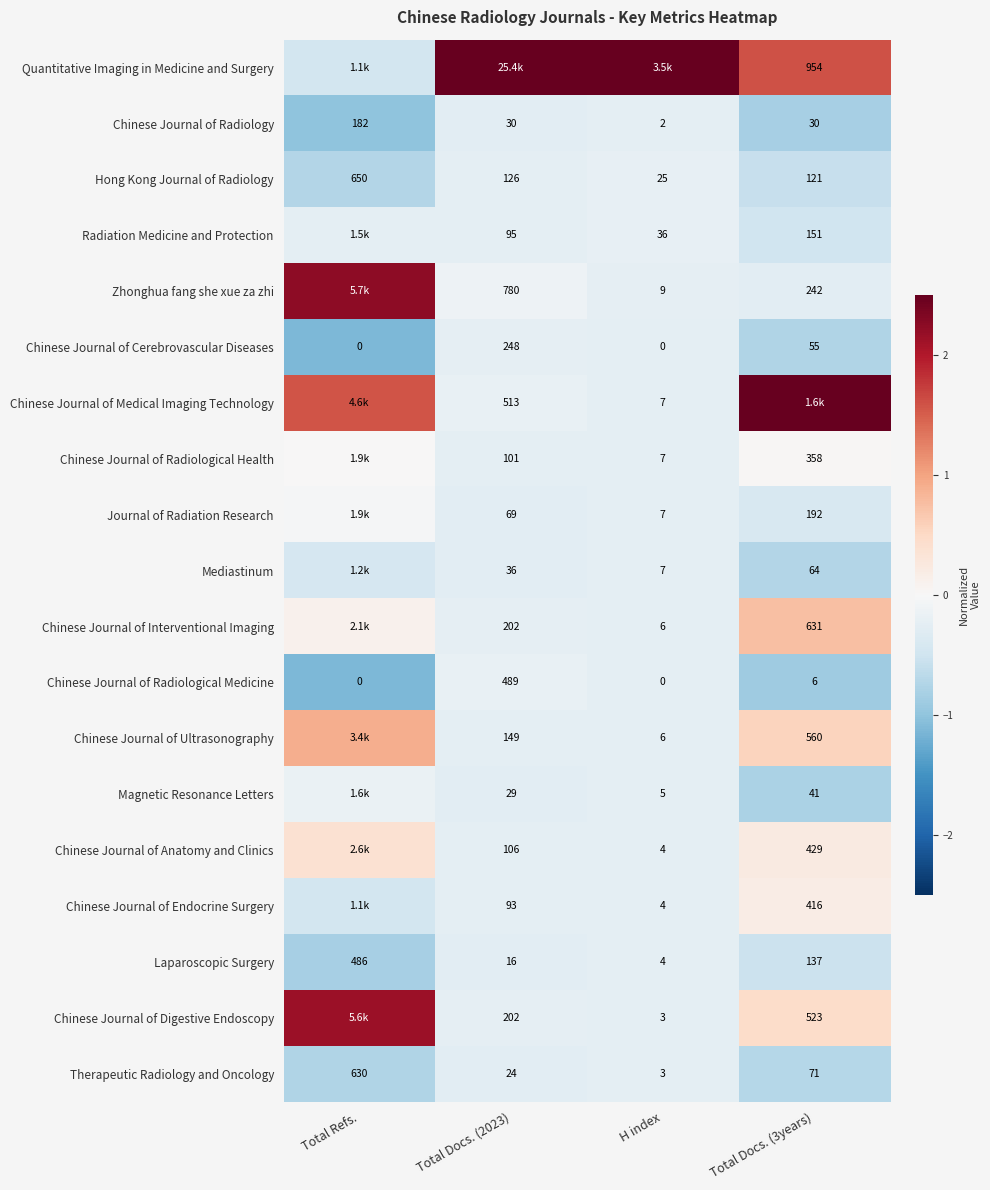

What is the maximum value shown in the chart?

4.2